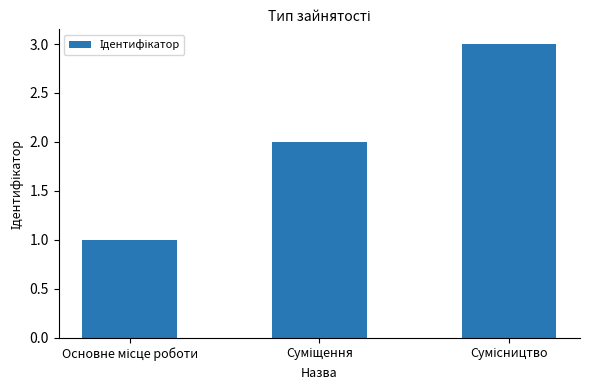

How many data points are less than 2?

1